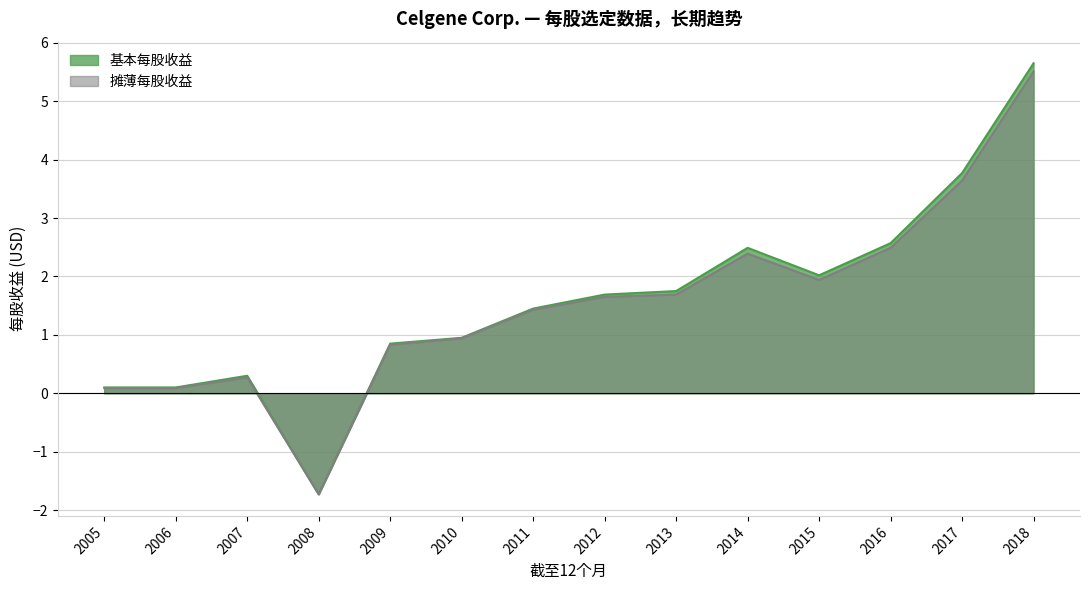

At which label does 基本每股收益 first exceed 1?

2011